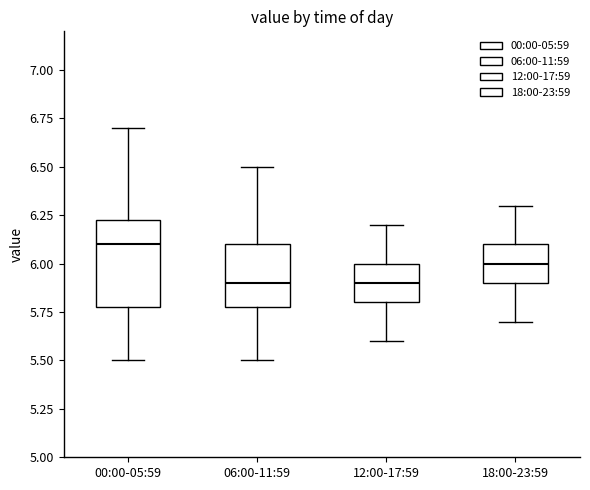

Which box has the highest median line?

00:00-05:59